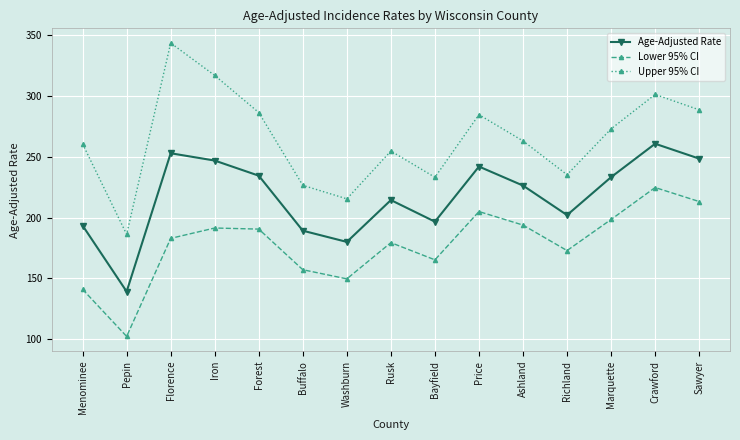

Where is the first local maximum for Upper 95% CI?

Florence